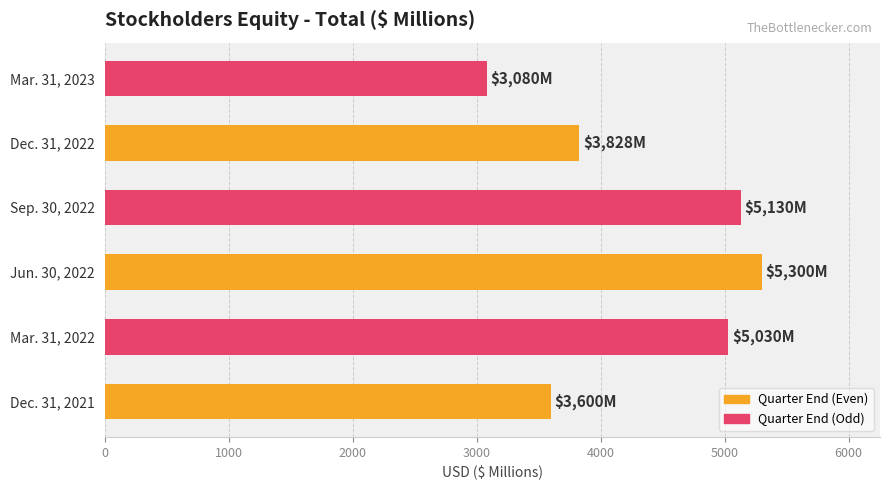

Rank the categories by value from highest to lowest.

Jun. 30, 2022, Sep. 30, 2022, Mar. 31, 2022, Dec. 31, 2022, Dec. 31, 2021, Mar. 31, 2023